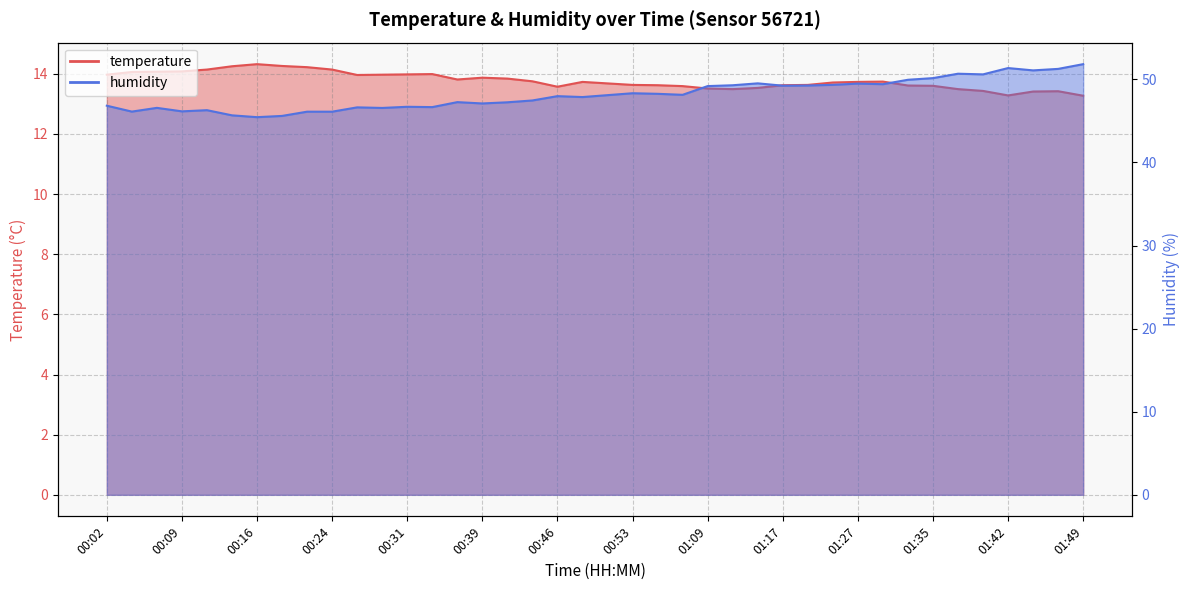

Read the humidity value at 00:14.

45.7